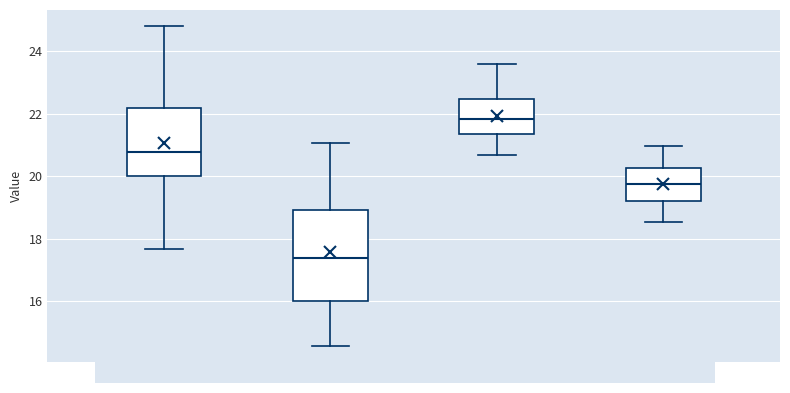

Which box has the lowest median line?

06:00-11:59